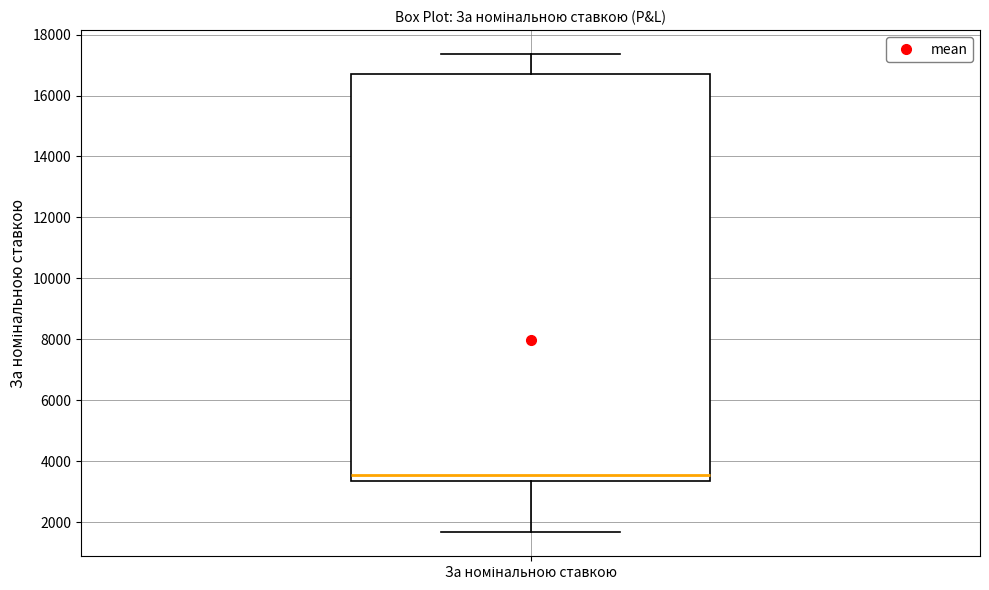

Transcribe this box plot: give where the median line is, the range the box spans, and where the two whiskers end, as read against the y-axis. The values are not printed on the chart, so give them approximately, as read against the axis.

median 3600, box 3400 to 16600, whiskers 1600 to 17400